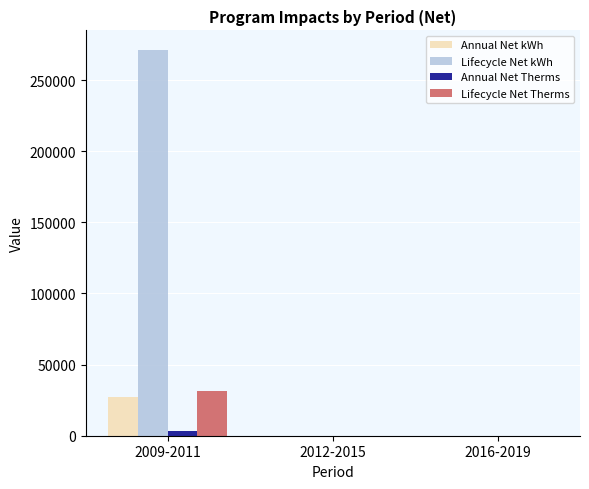

Which series changed the most between 2009-2011 and 2016-2019?

Lifecycle Net kWh